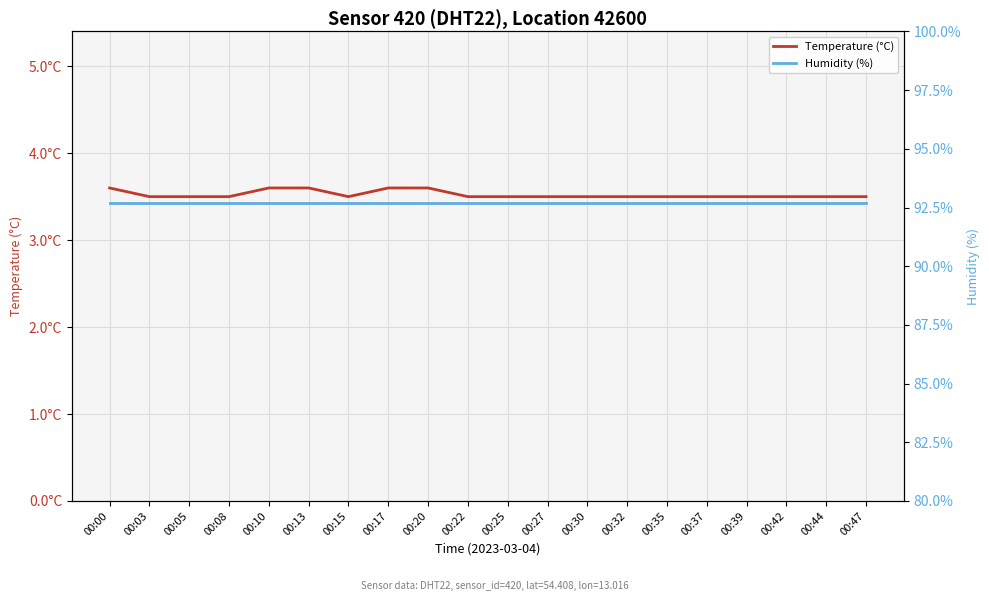

What is the sum of all Temperature (°C) values?

70.5